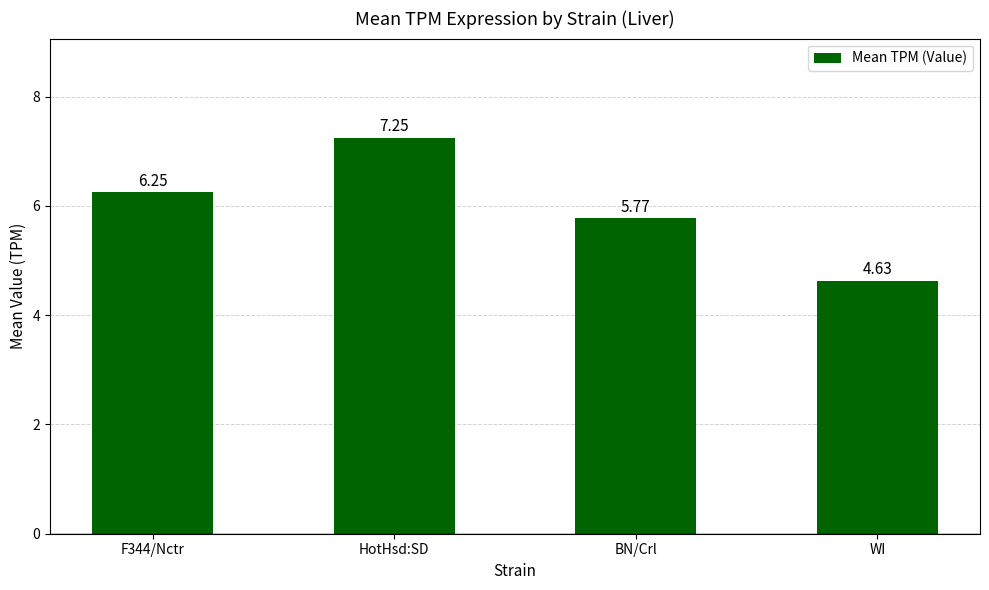

List the labels in order of value, largest first.

HotHsd:SD, F344/Nctr, BN/Crl, WI